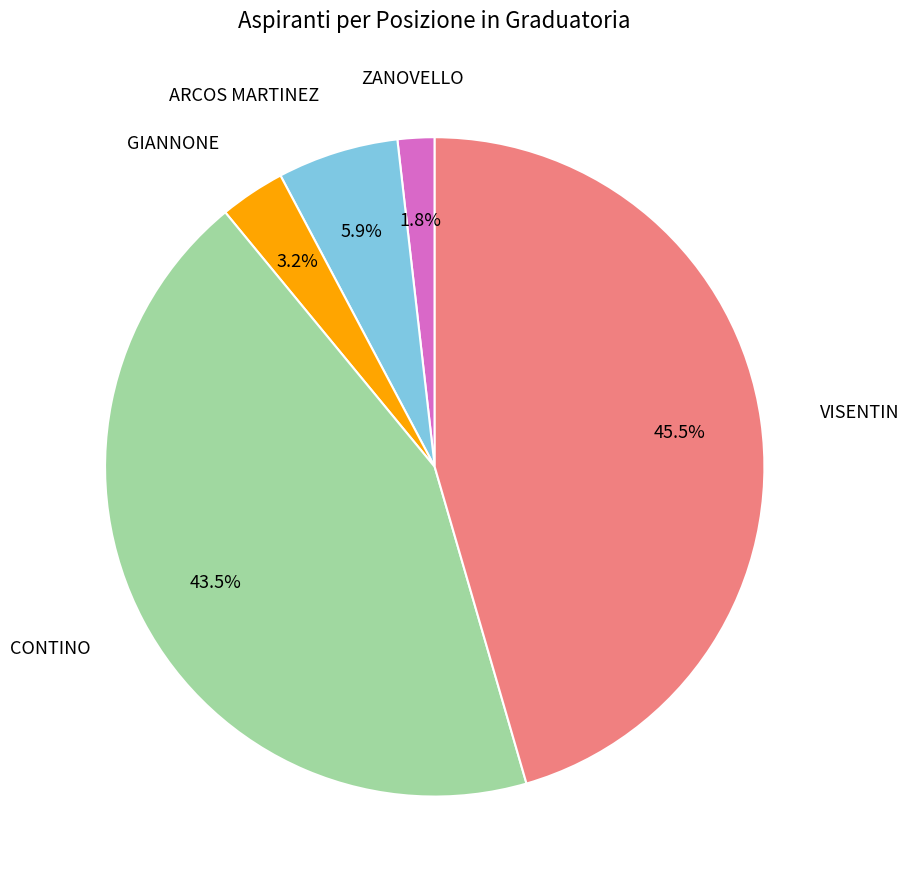

Is there a majority slice in this chart?

No